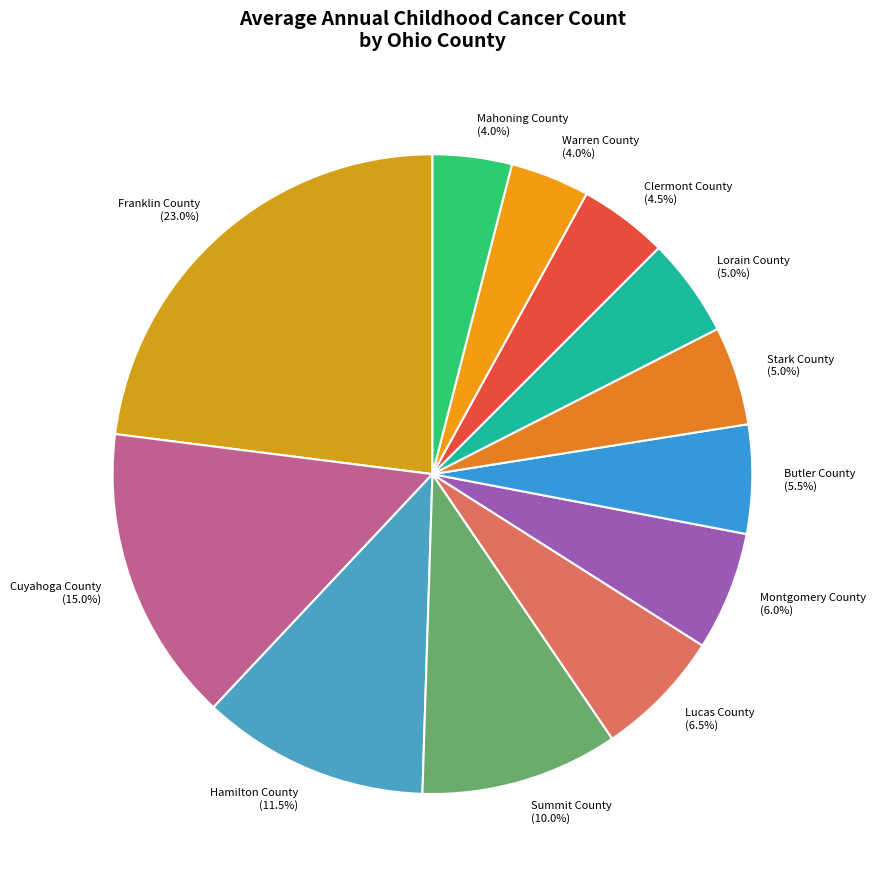

Which has a higher value, Clermont County or Cuyahoga County?

Cuyahoga County